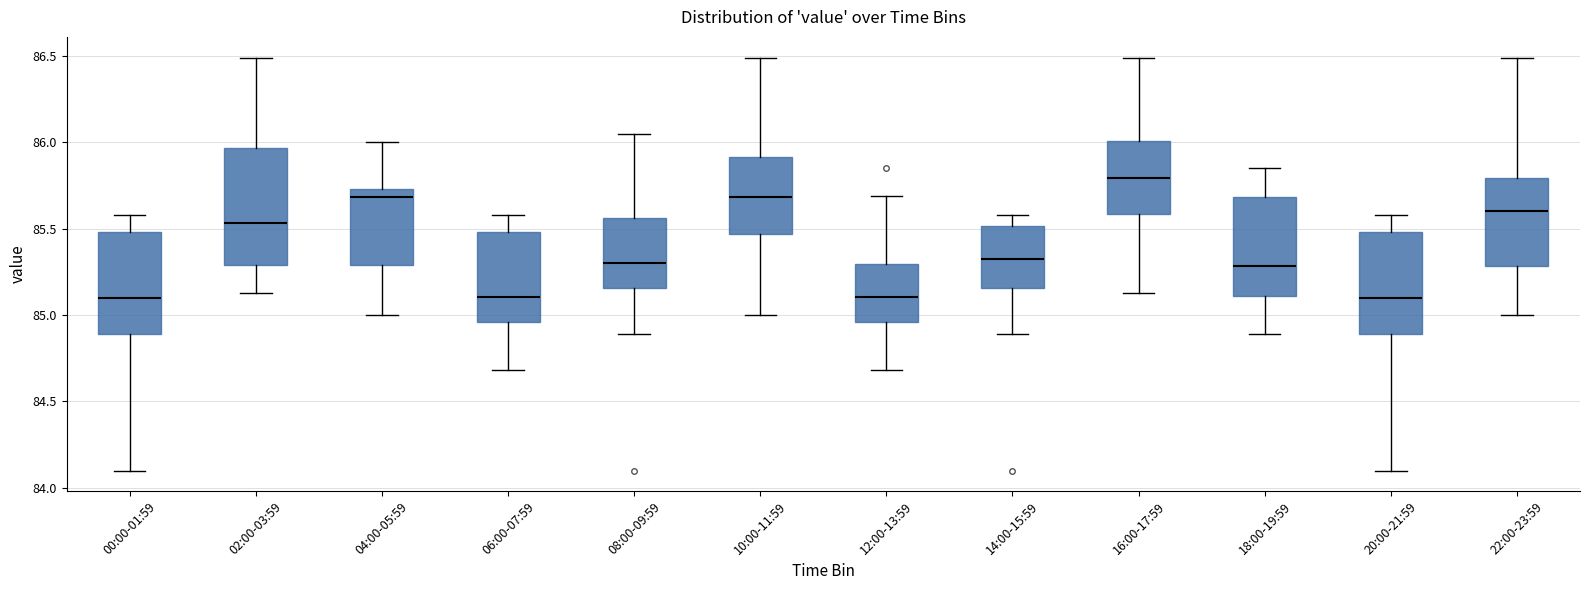

Reading left to right, transcribe this box plot: for each box, give where its median line is, the range the box spans, and where its two whiskers end, as read against the y-axis. The values are not printed on the chart, so give them approximately, as read against the axis.

00:00-01:59: median 85.10, box 84.90 to 85.50, whiskers 84.10 to 85.60
02:00-03:59: median 85.55, box 85.30 to 85.95, whiskers 85.15 to 86.50
04:00-05:59: median 85.70, box 85.30 to 85.75, whiskers 85.00 to 86.00
06:00-07:59: median 85.10, box 84.95 to 85.50, whiskers 84.70 to 85.60
08:00-09:59: median 85.30, box 85.15 to 85.55, whiskers 84.90 to 86.05
10:00-11:59: median 85.70, box 85.45 to 85.90, whiskers 85.00 to 86.50
12:00-13:59: median 85.10, box 84.95 to 85.30, whiskers 84.70 to 85.70
14:00-15:59: median 85.35, box 85.15 to 85.50, whiskers 84.90 to 85.60
16:00-17:59: median 85.80, box 85.60 to 86.00, whiskers 85.15 to 86.50
18:00-19:59: median 85.30, box 85.10 to 85.70, whiskers 84.90 to 85.85
20:00-21:59: median 85.10, box 84.90 to 85.50, whiskers 84.10 to 85.60
22:00-23:59: median 85.60, box 85.30 to 85.80, whiskers 85.00 to 86.50